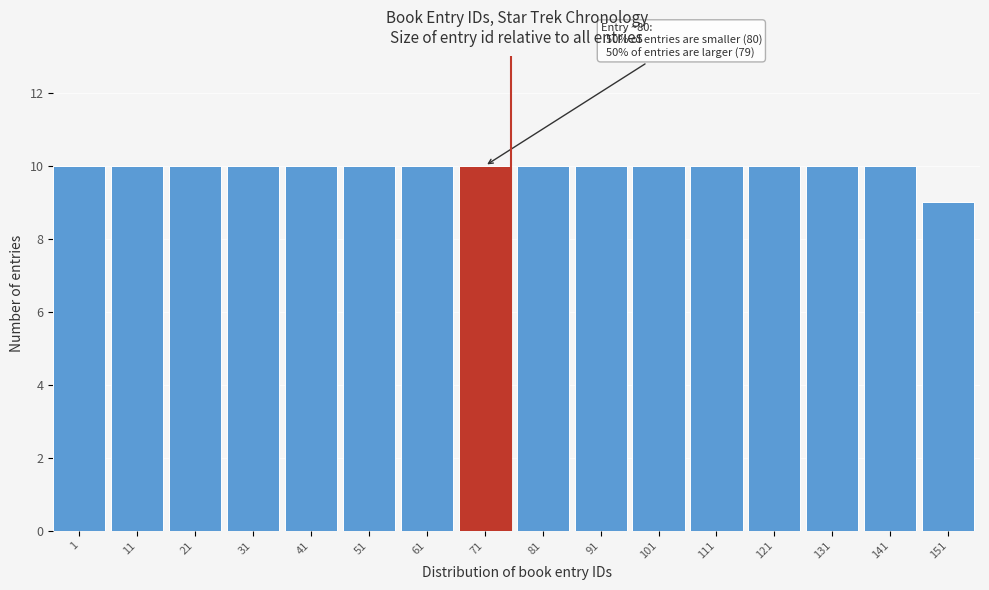

Reading right to left, extract all data points from this chart.

151=9	141=10	131=10	121=10	111=10	101=10	91=10	81=10	71=10	61=10	51=10	41=10	31=10	21=10	11=10	1=10